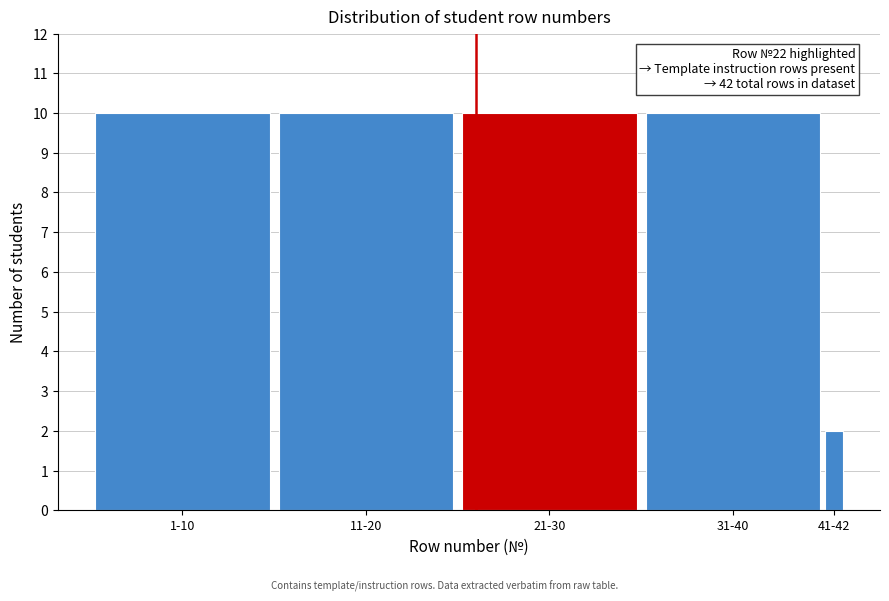

Reading right to left, transcribe all the data shown in this chart.

41-42=2	31-40=10	21-30=10	11-20=10	1-10=10